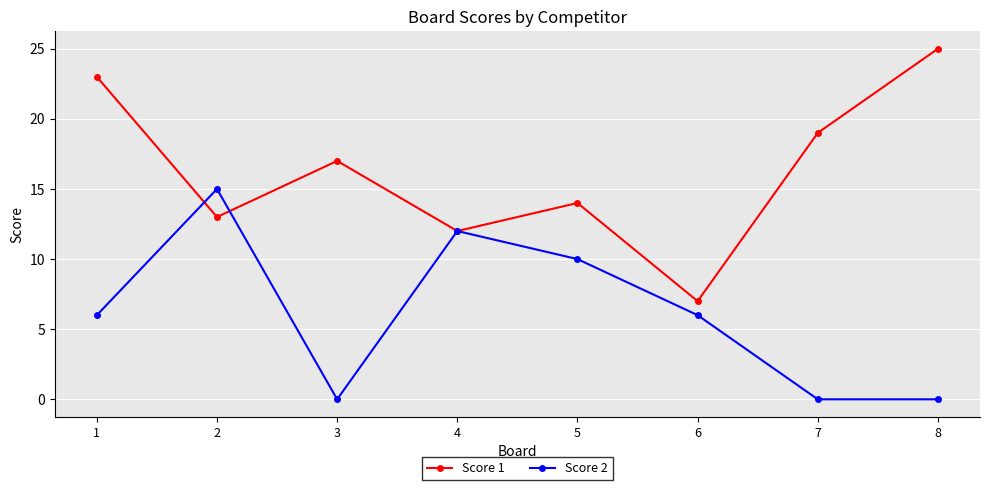

What is the maximum value for Score 1?

25